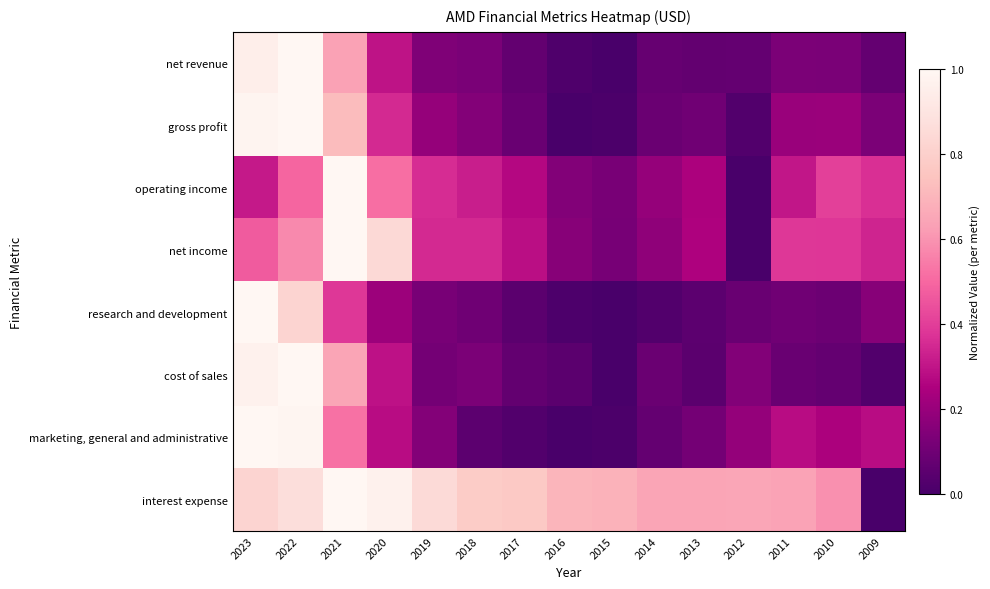

Which series has the largest range (max minus min)?

net revenue